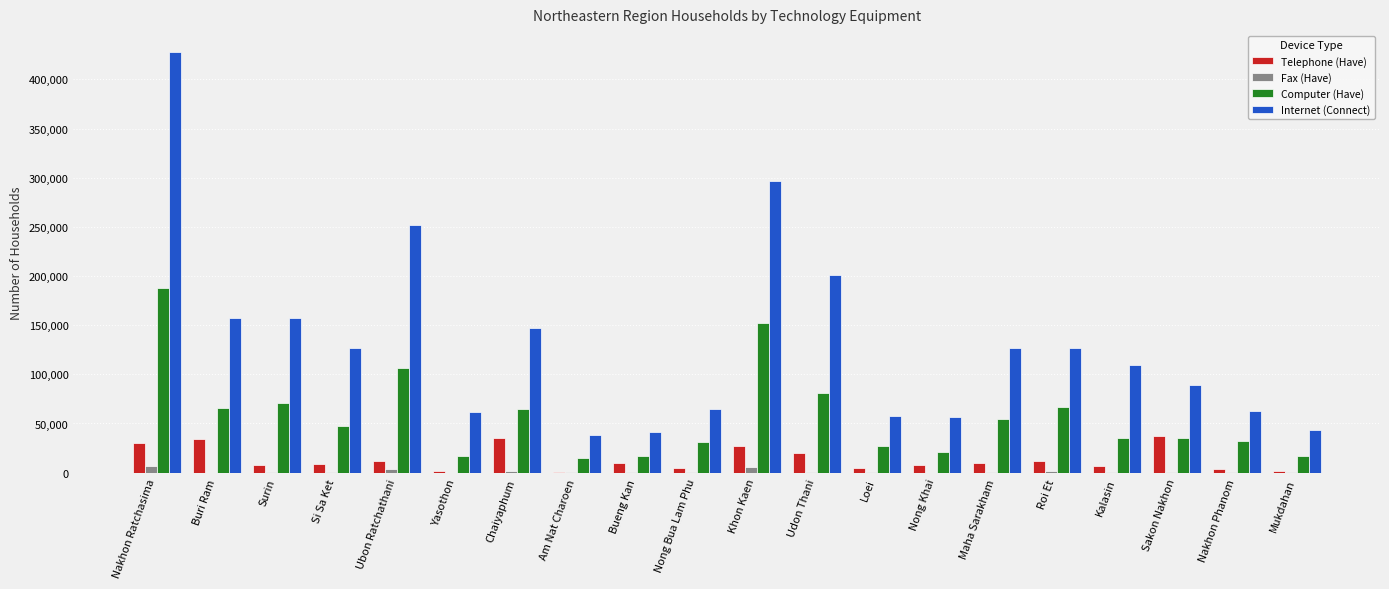

Is it true that Computer (Have) equals 80701.4 at Udon Thani?

True